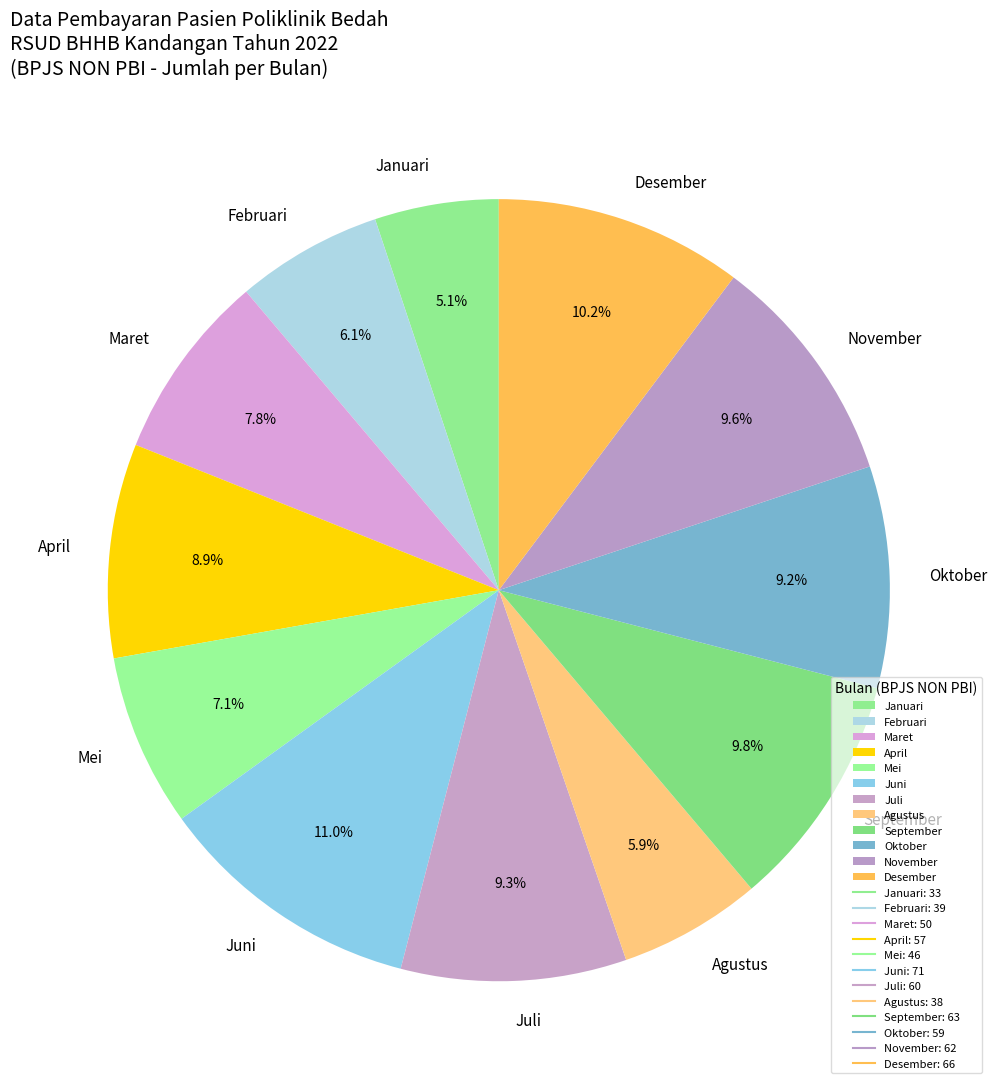

What portion of the pie excludes November?

90.4%